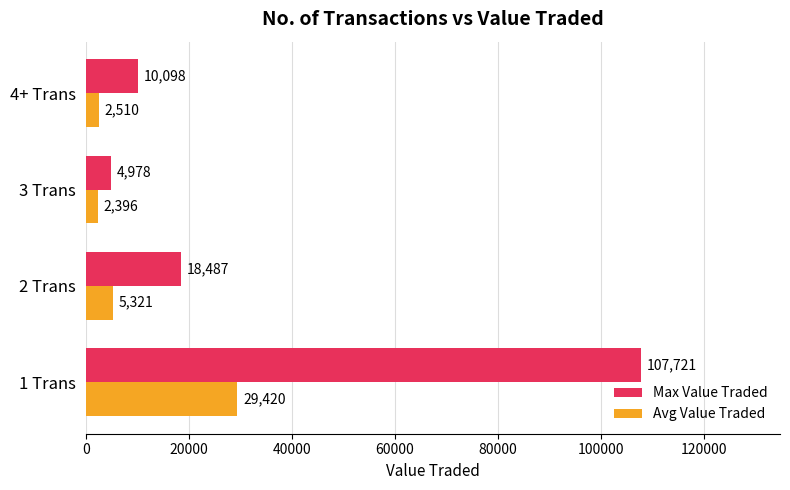

True or false: Max Value Traded has a value of 18487 at 2 Trans.

True